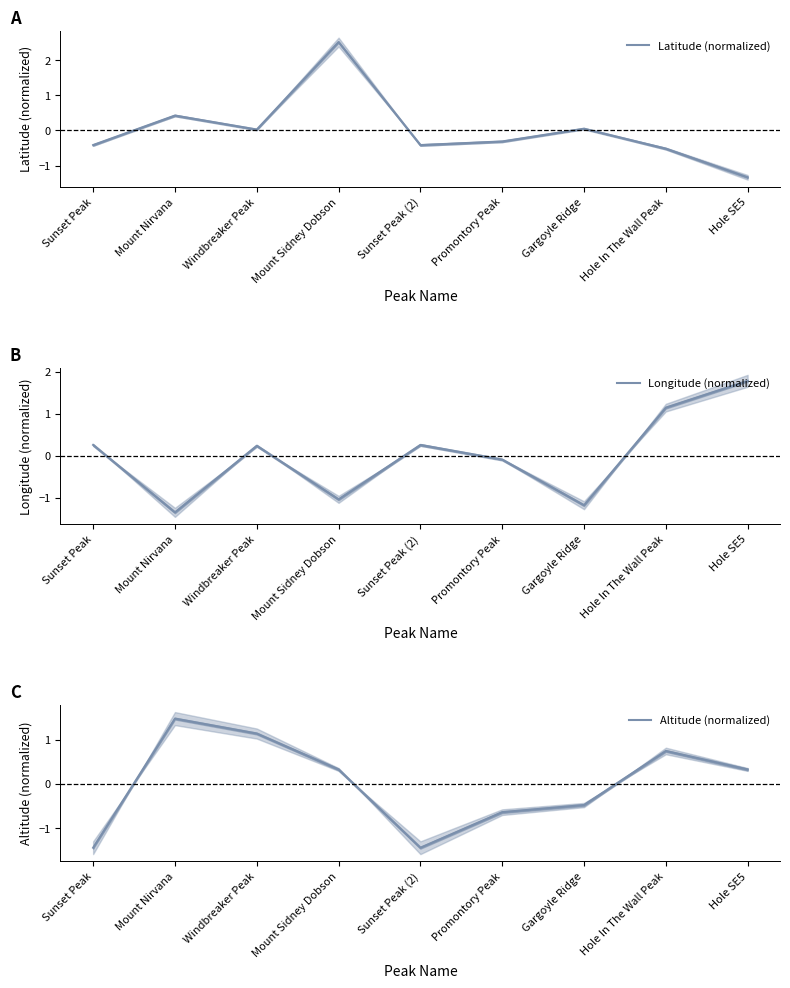

List the series in order of their overall mean, lowest first.

Latitude (normalized), Altitude (normalized), Longitude (normalized)